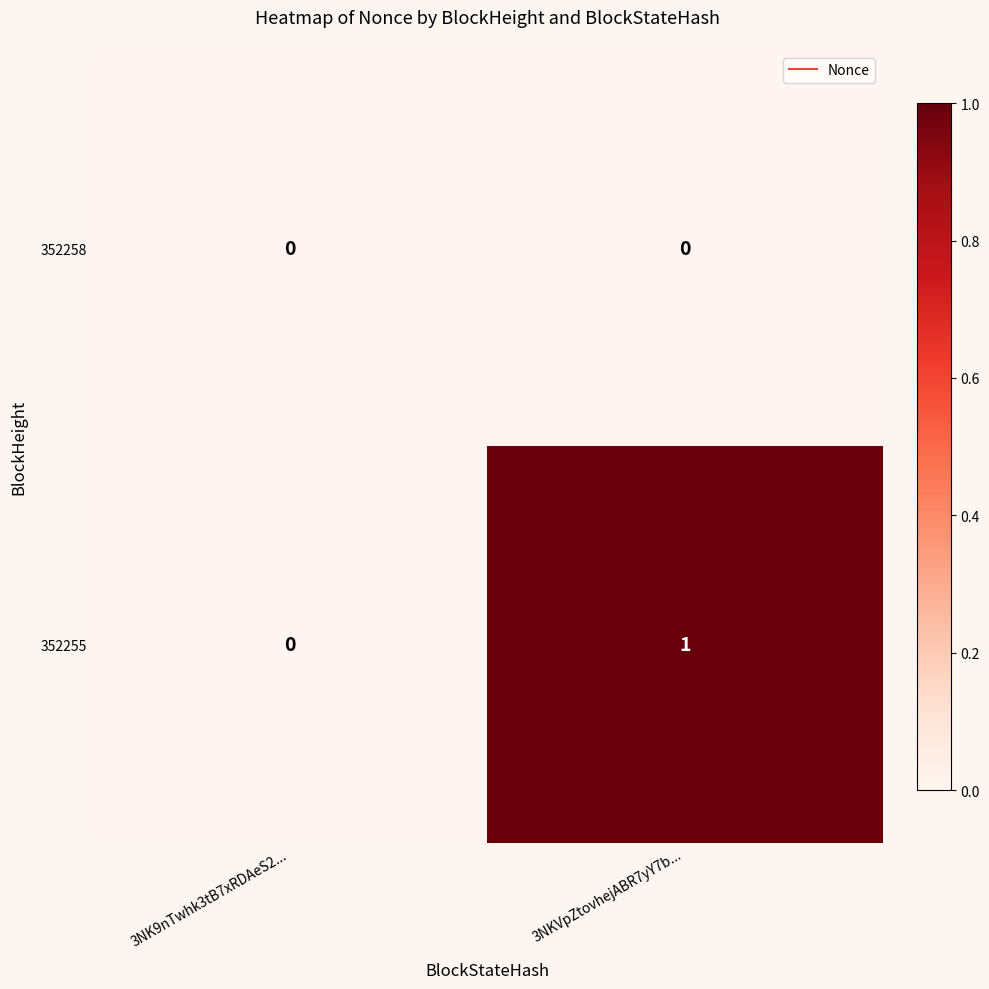

At which label does 352255 reach its peak?

3NKVpZtovhejABR7yY7b...